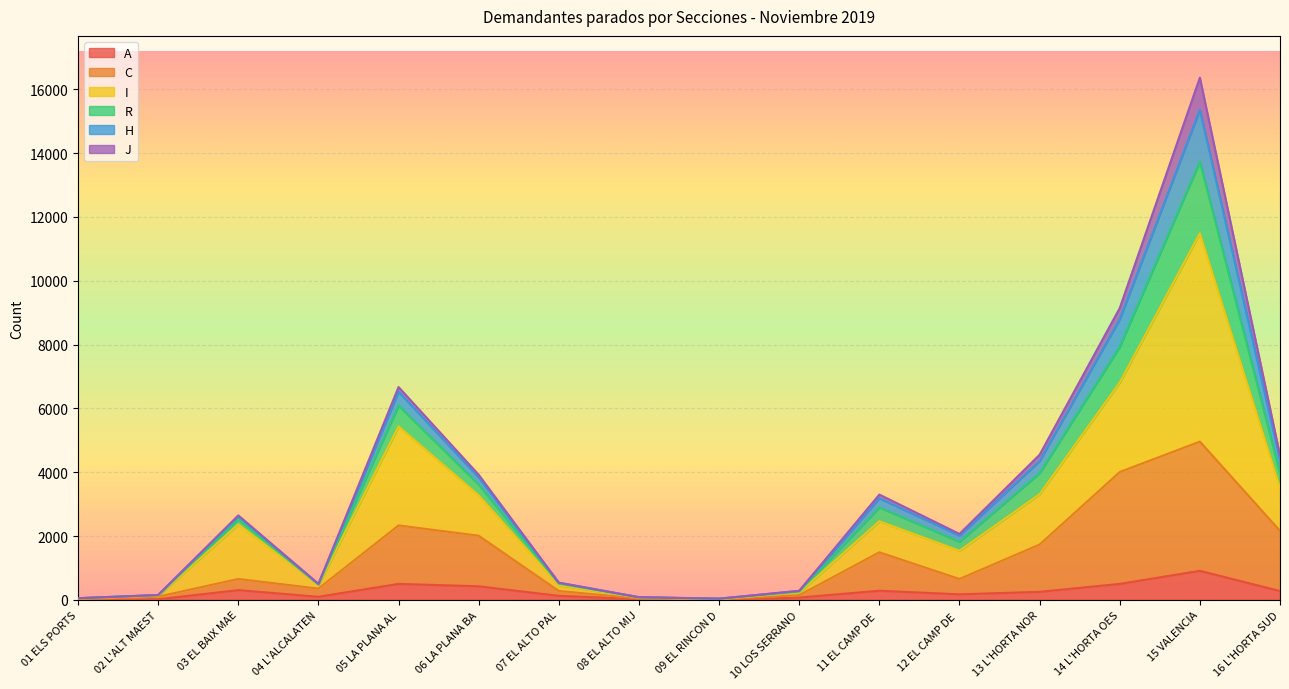

What are all the series names shown in the legend?

A, C, I, R, H, J